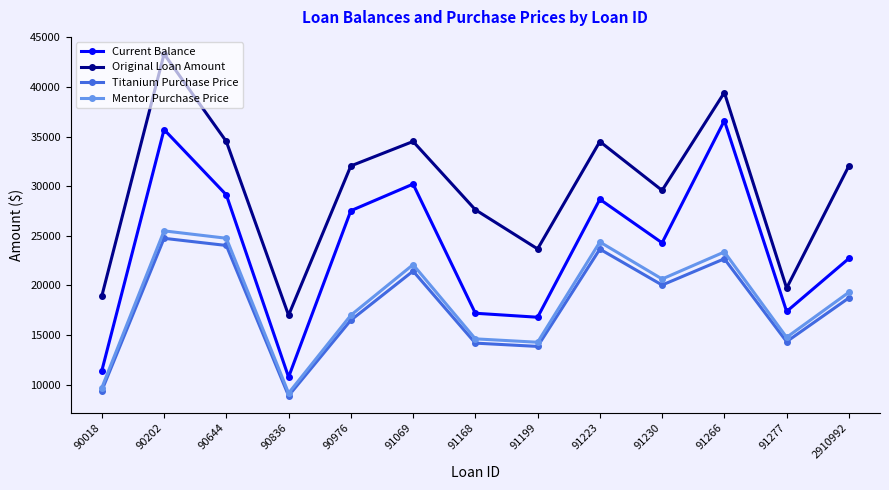

At which label does Mentor Purchase Price reach its peak?

90202